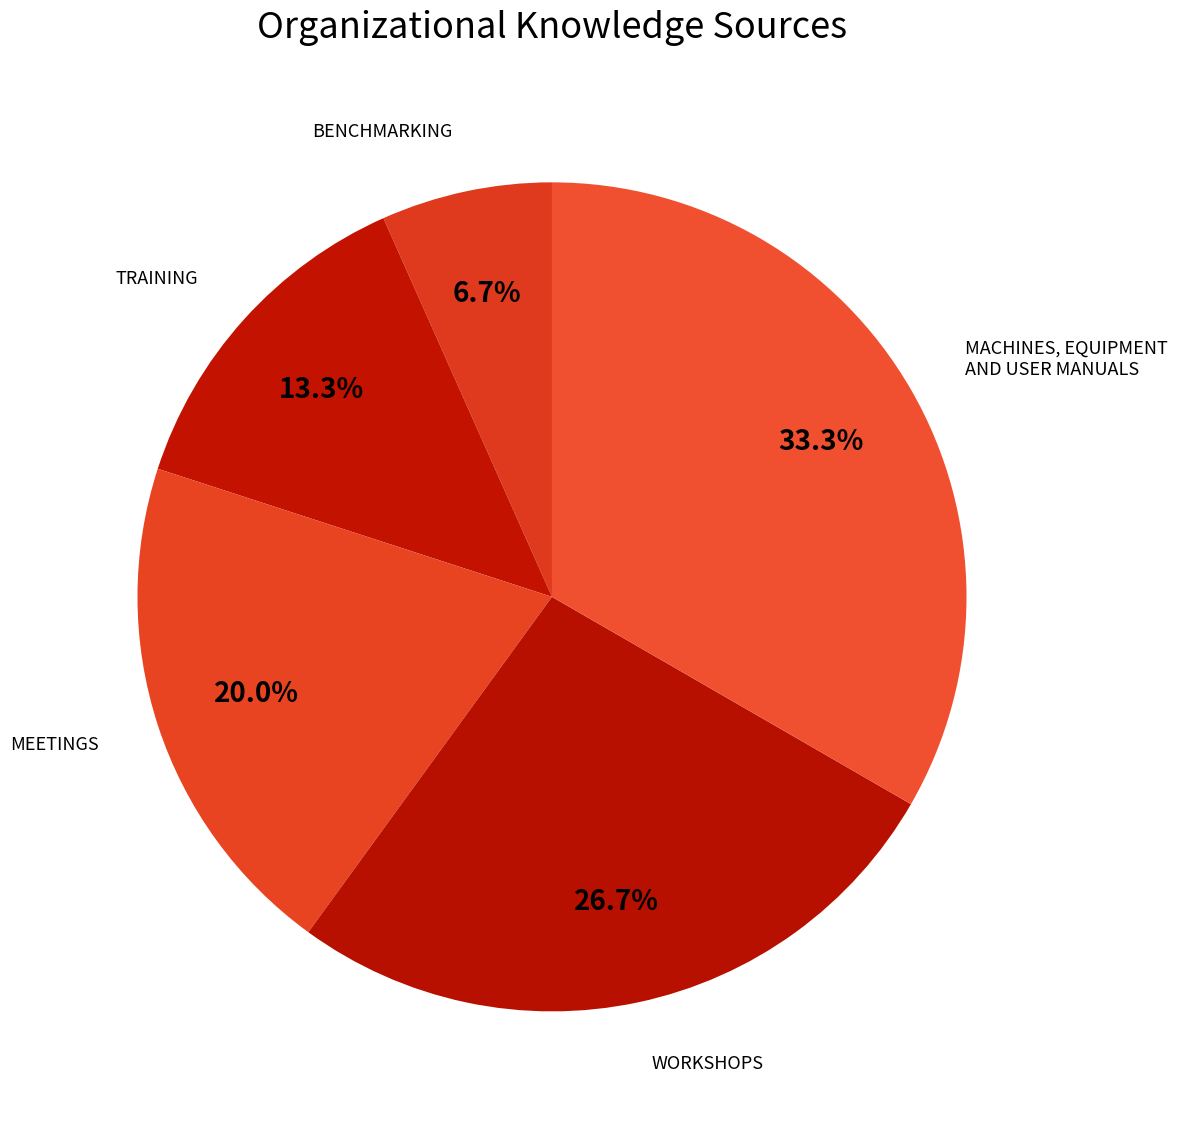

Which slice is the smallest?

BENCHMARKING